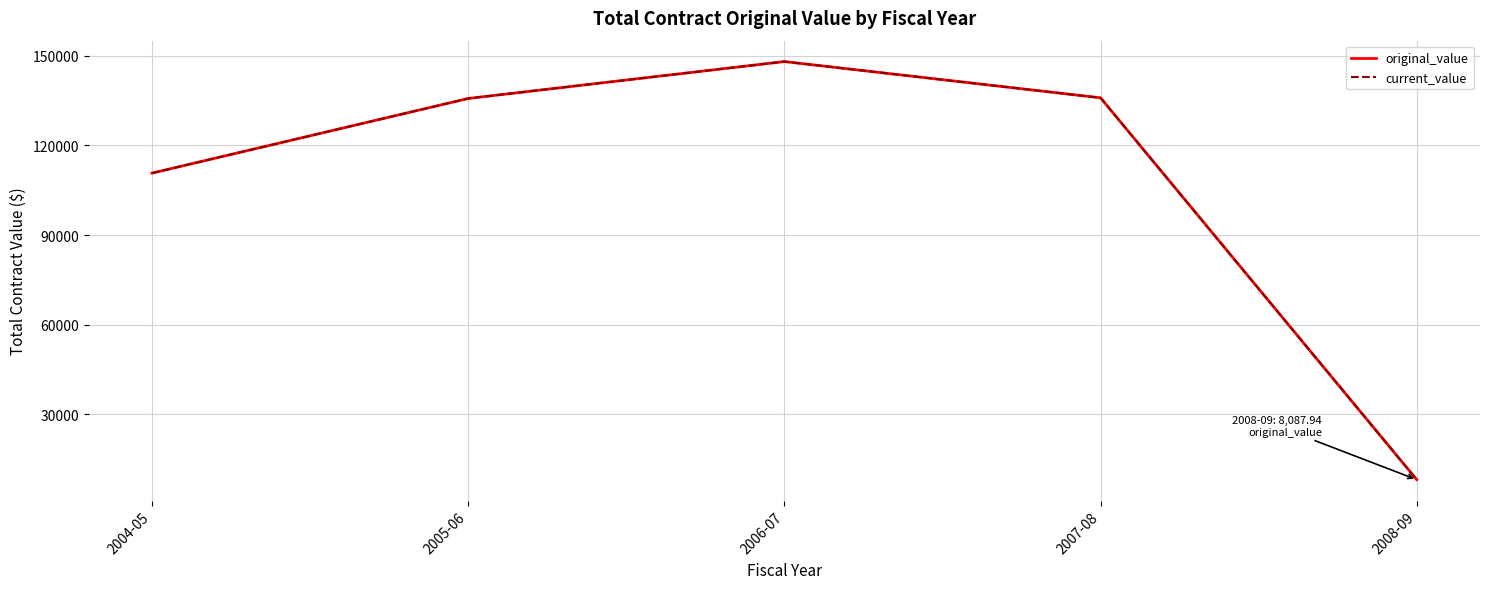

Reading right to left, extract all data points from this chart.

original_value: 2008-09=8087.9	2007-08=135950.0	2006-07=148088.8	2005-06=135730.3	2004-05=110743.3
current_value: 2008-09=8087.9	2007-08=135950.0	2006-07=148088.8	2005-06=135730.3	2004-05=110743.3